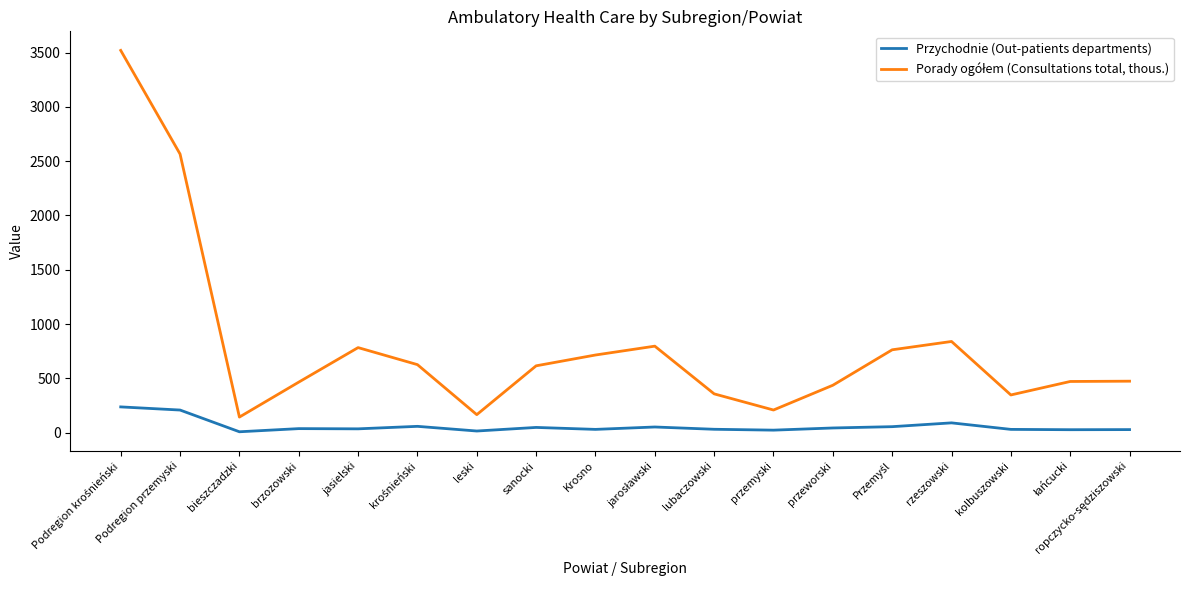

The value of Przychodnie (Out-patients departments) at rzeszowski is 91.0. True or false?

True